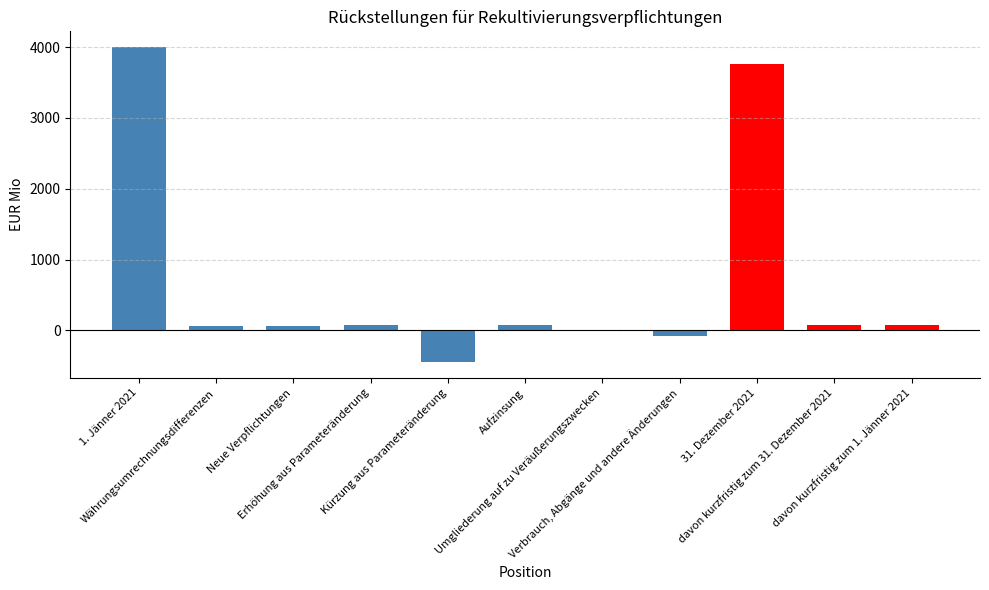

What is the greatest value displayed?

3999